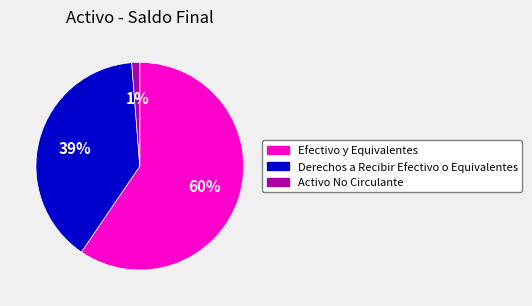

To the nearest percent, what portion does Derechos a Recibir Efectivo o Equivalentes represent?

39%